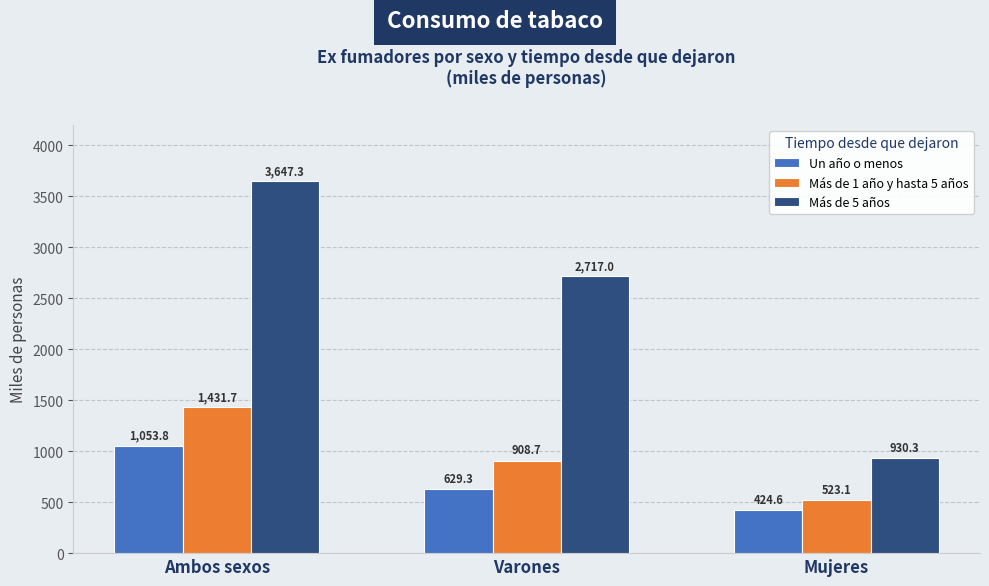

What is the smallest value displayed?

424.6